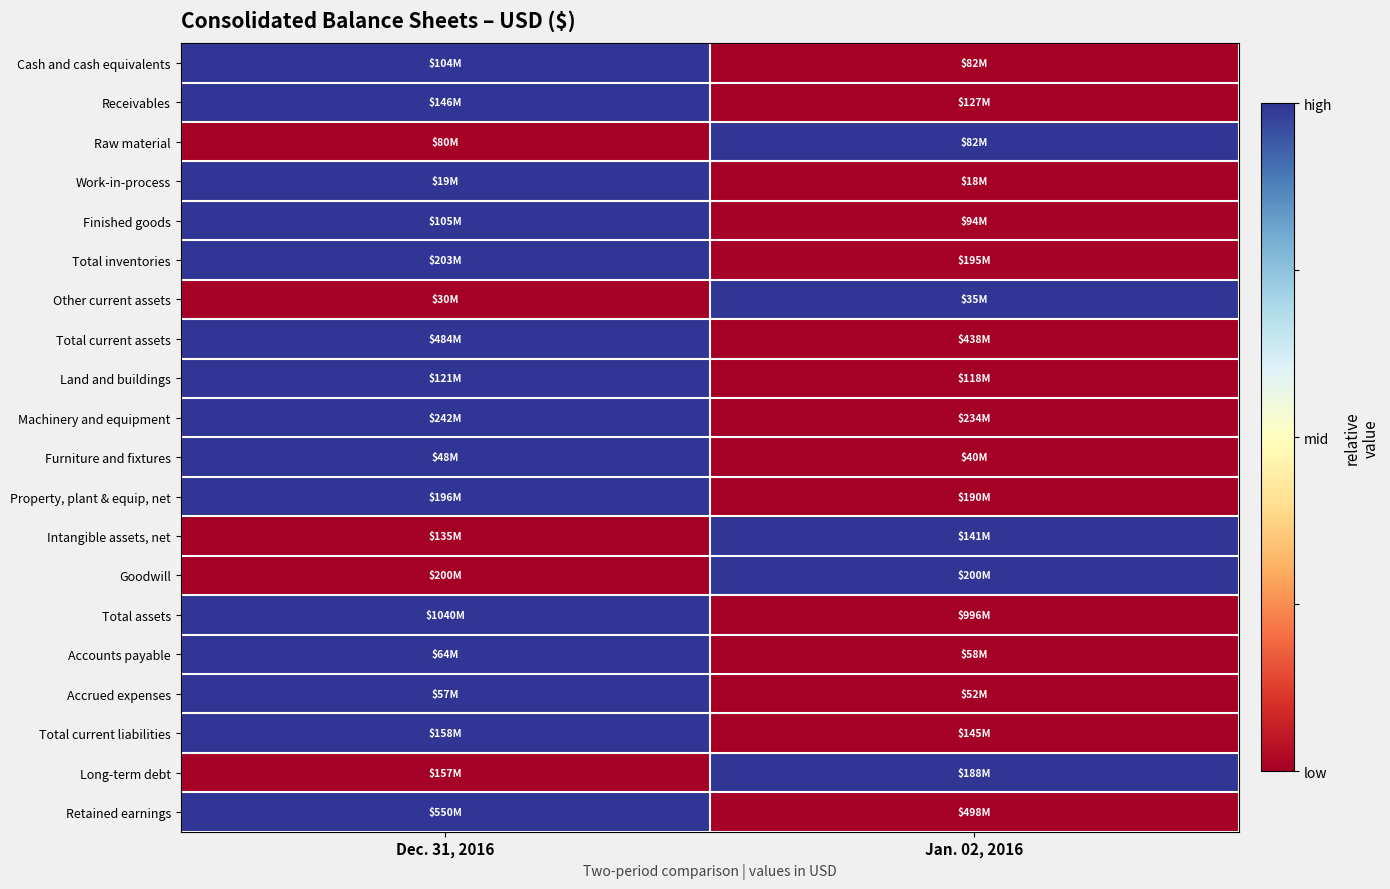

List the series in order of their peak value, lowest first.

Cash and cash equivalents, Receivables, Raw material, Work-in-process, Finished goods, Total inventories, Other current assets, Total current assets, Land and buildings, Machinery and equipment, Furniture and fixtures, Property, plant & equip, net, Intangible assets, net, Goodwill, Total assets, Accounts payable, Accrued expenses, Total current liabilities, Long-term debt, Retained earnings